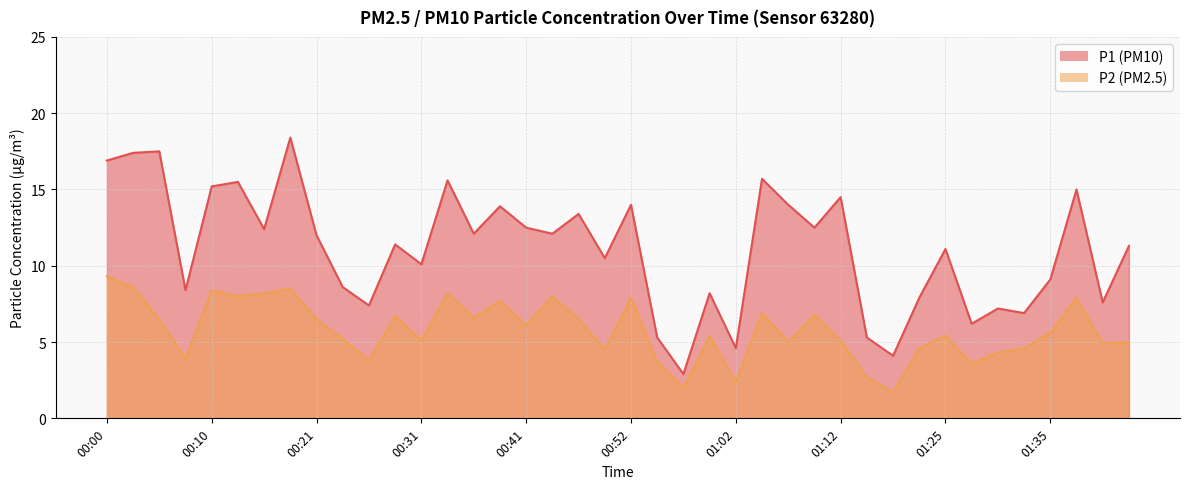

Reading right to left, what are all the values shown in this chart?

P1: 01:43=11.3	01:41=7.6	01:38=15.0	01:35=9.1	01:33=6.9	01:30=7.2	01:28=6.2	01:25=11.1	01:22=7.9	01:20=4.1	01:17=5.3	01:12=14.5	01:10=12.5	01:07=14.0	01:04=15.7	01:02=4.6	00:59=8.2	00:57=2.9	00:54=5.3	00:52=14.0	00:49=10.5	00:46=13.4	00:44=12.1	00:41=12.5	00:39=13.9	00:36=12.1	00:33=15.6	00:31=10.1	00:28=11.4	00:26=7.4	00:23=8.6	00:21=12.0	00:18=18.4	00:15=12.4	00:13=15.5	00:10=15.2	00:08=8.4	00:05=17.5	00:03=17.4	00:00=16.9
P2: 01:43=5.0	01:41=4.9	01:38=7.9	01:35=5.6	01:33=4.6	01:30=4.3	01:28=3.6	01:25=5.4	01:22=4.6	01:20=1.7	01:17=2.7	01:12=5.1	01:10=6.8	01:07=5.0	01:04=6.9	01:02=2.4	00:59=5.4	00:57=2.0	00:54=3.7	00:52=7.9	00:49=4.5	00:46=6.5	00:44=8.0	00:41=6.1	00:39=7.7	00:36=6.6	00:33=8.2	00:31=5.1	00:28=6.7	00:26=3.8	00:23=5.2	00:21=6.5	00:18=8.5	00:15=8.2	00:13=8.0	00:10=8.4	00:08=3.9	00:05=6.5	00:03=8.6	00:00=9.3